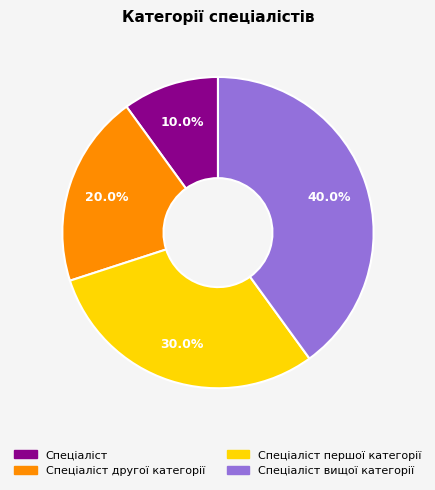

Does any single category account for the majority?

No